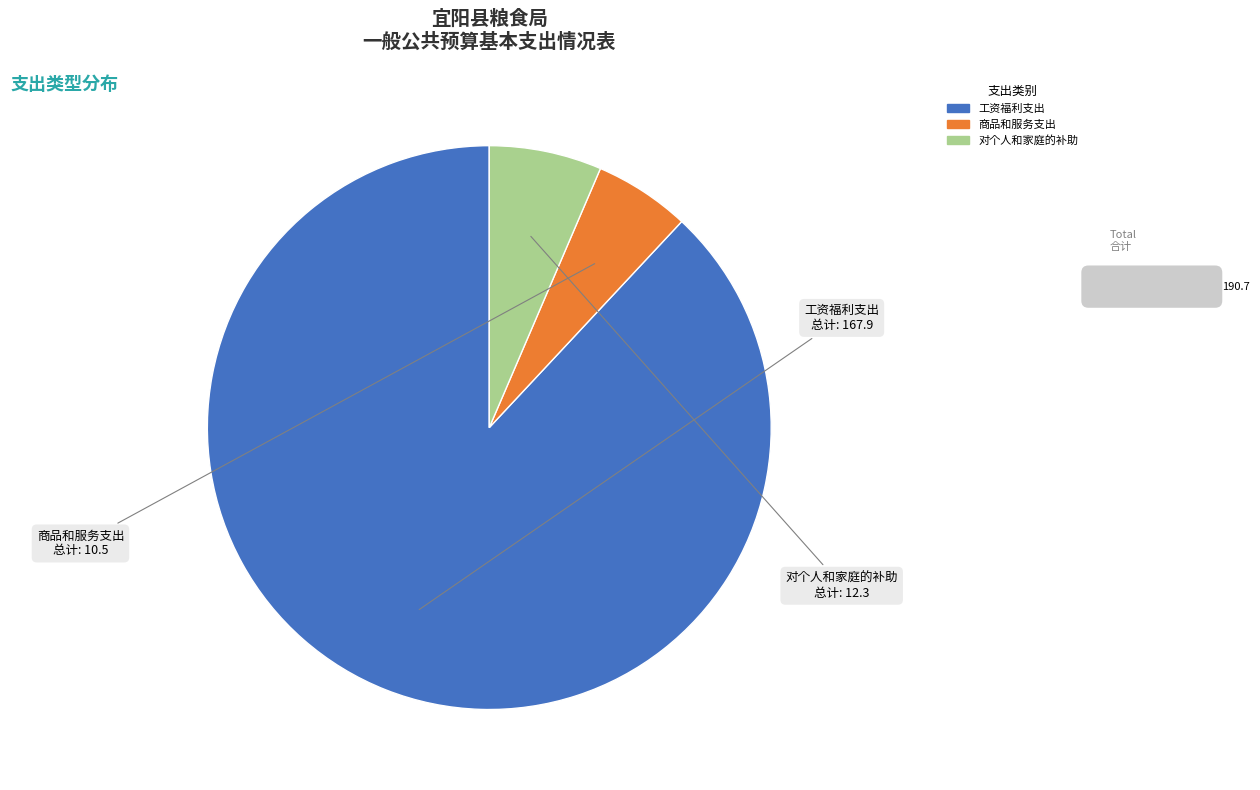

Between 对个人和家庭的补助 and 商品和服务支出, which is larger?

对个人和家庭的补助